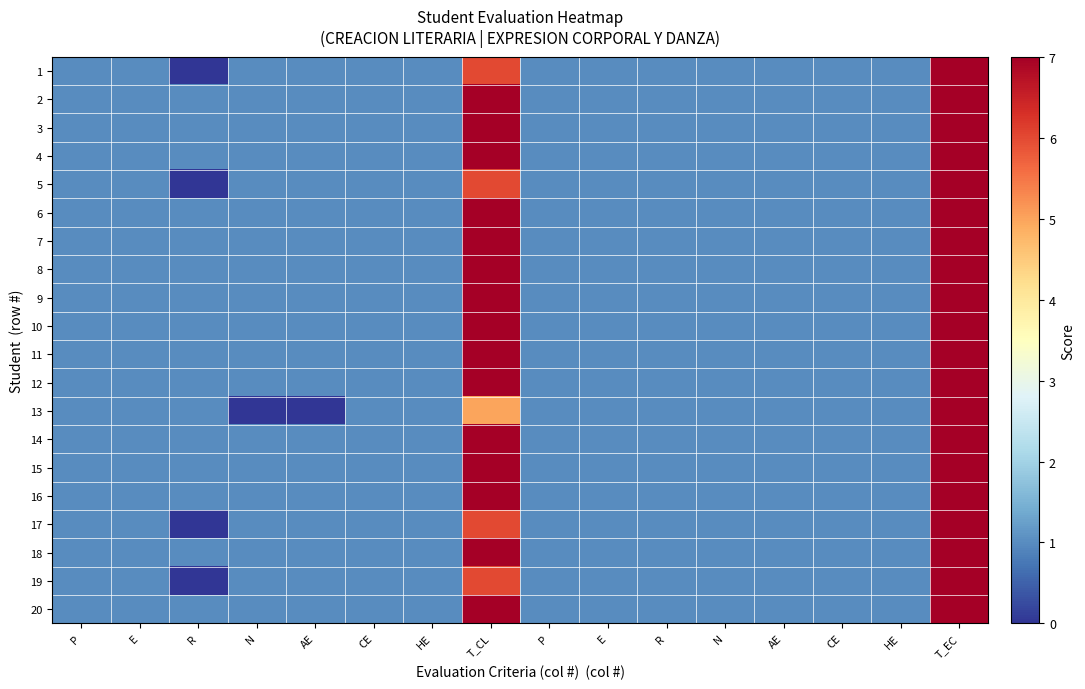

Which series has the widest spread of values?

1